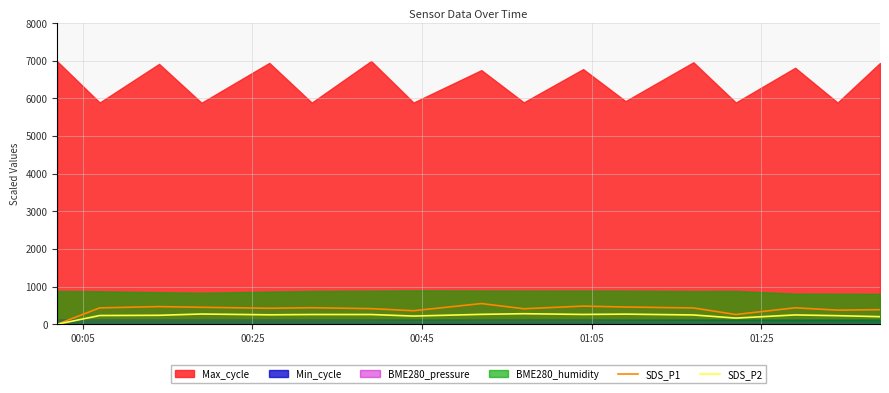

How many lines are shown in the chart?

2